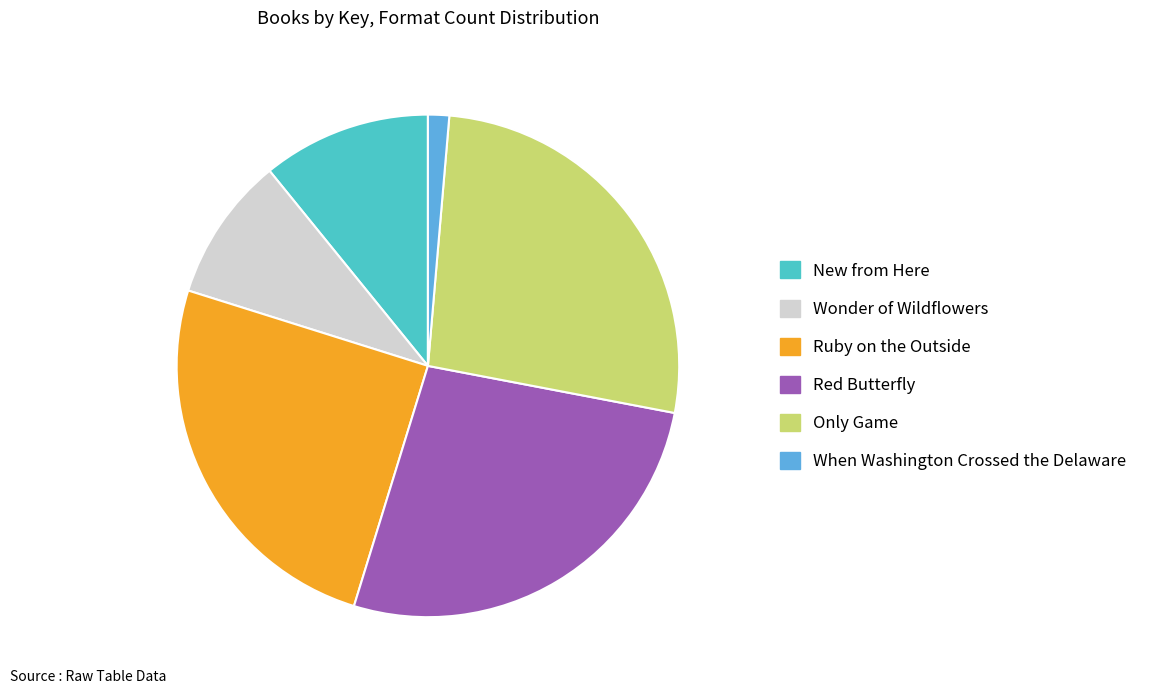

Does New from Here represent more than half of the total?

No